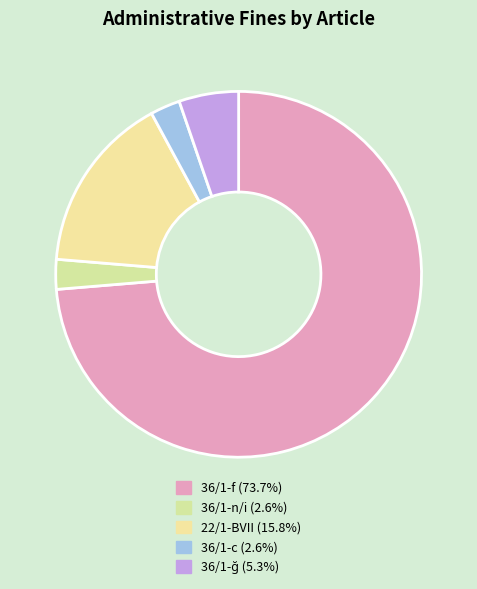

Which slice represents more than half of the pie?

36/1-f